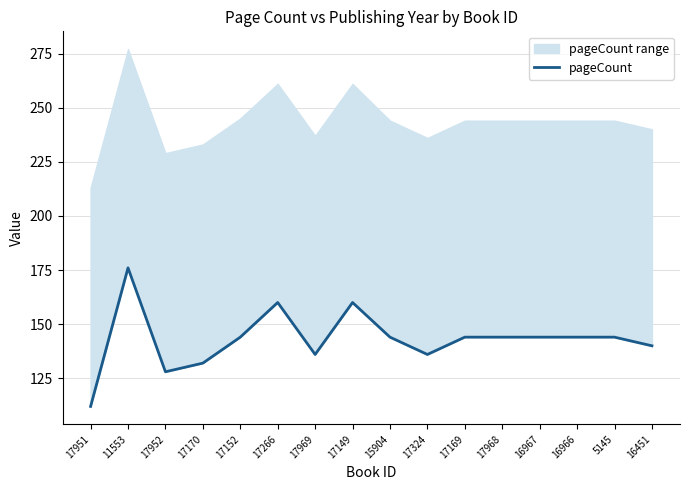

How many points are lower than both their immediate neighbors (excluding endpoints)?

3